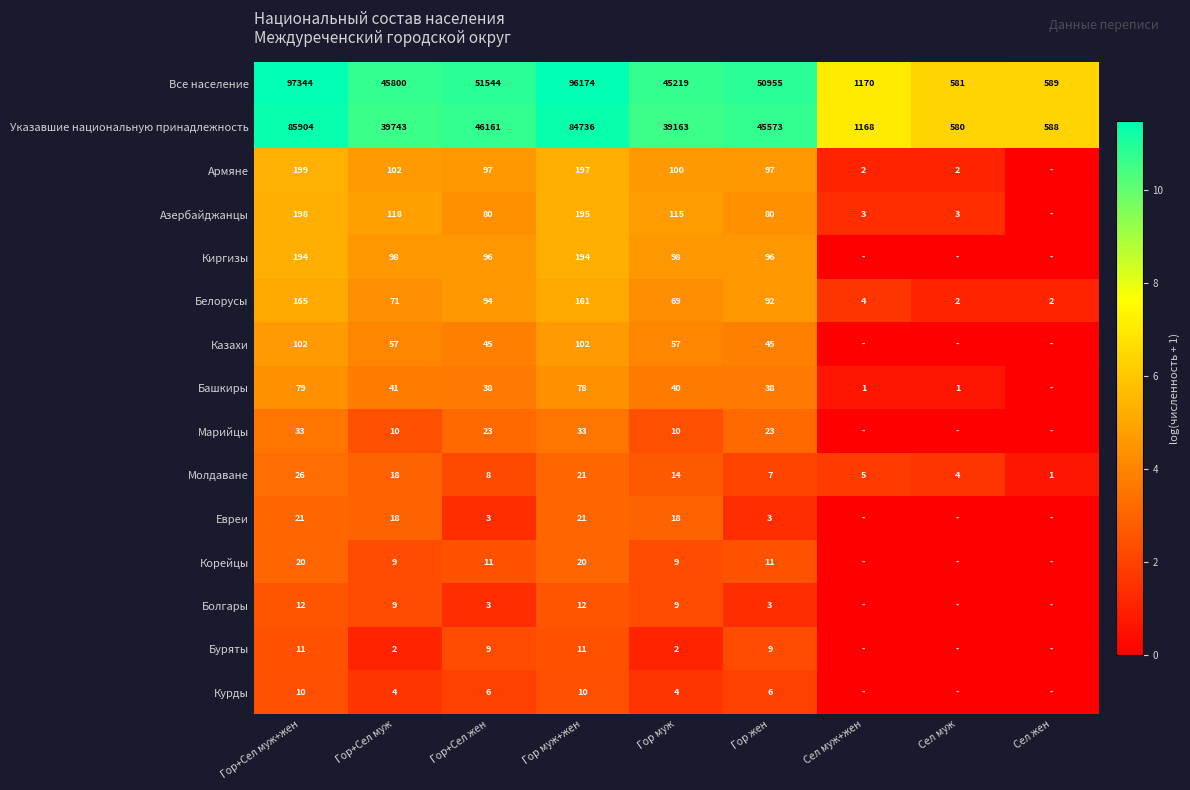

Is the value of Киргизы at Гор жен greater than the value of Башкиры at Гор жен?

Yes